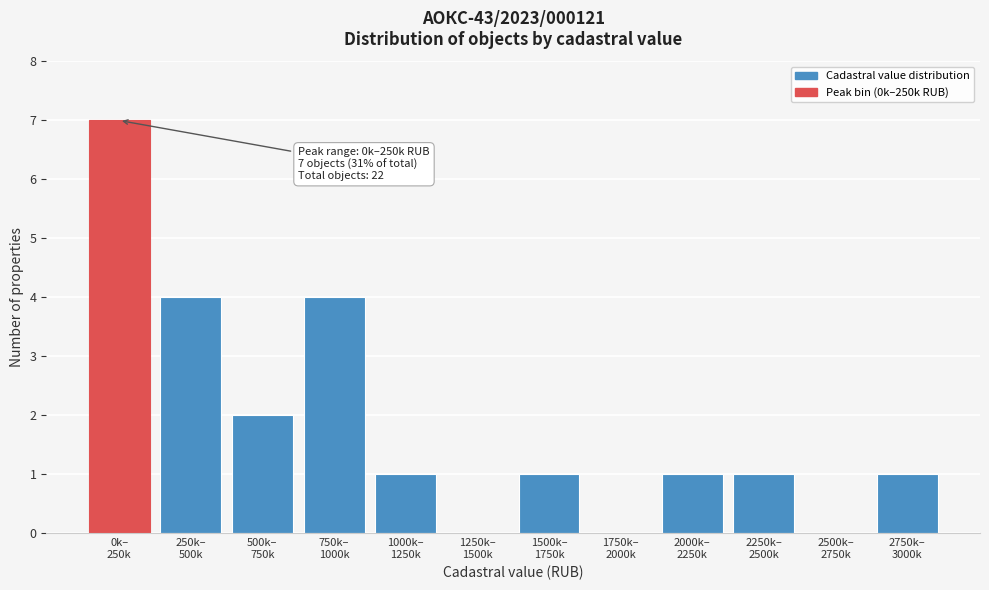

What is the sum of all values?

22